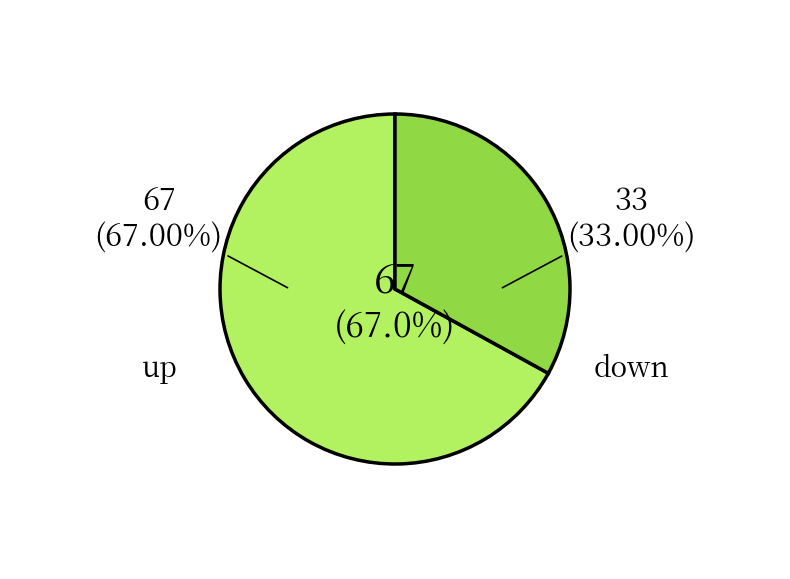

What is the majority slice?

up